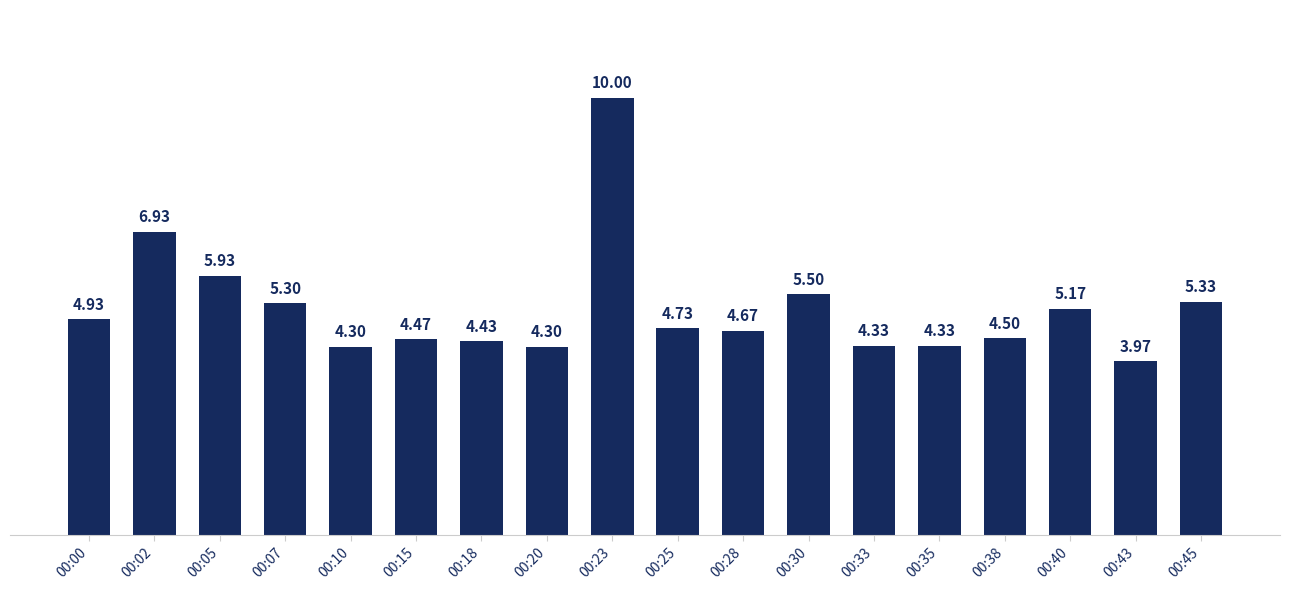

How many bars are there in total?

18